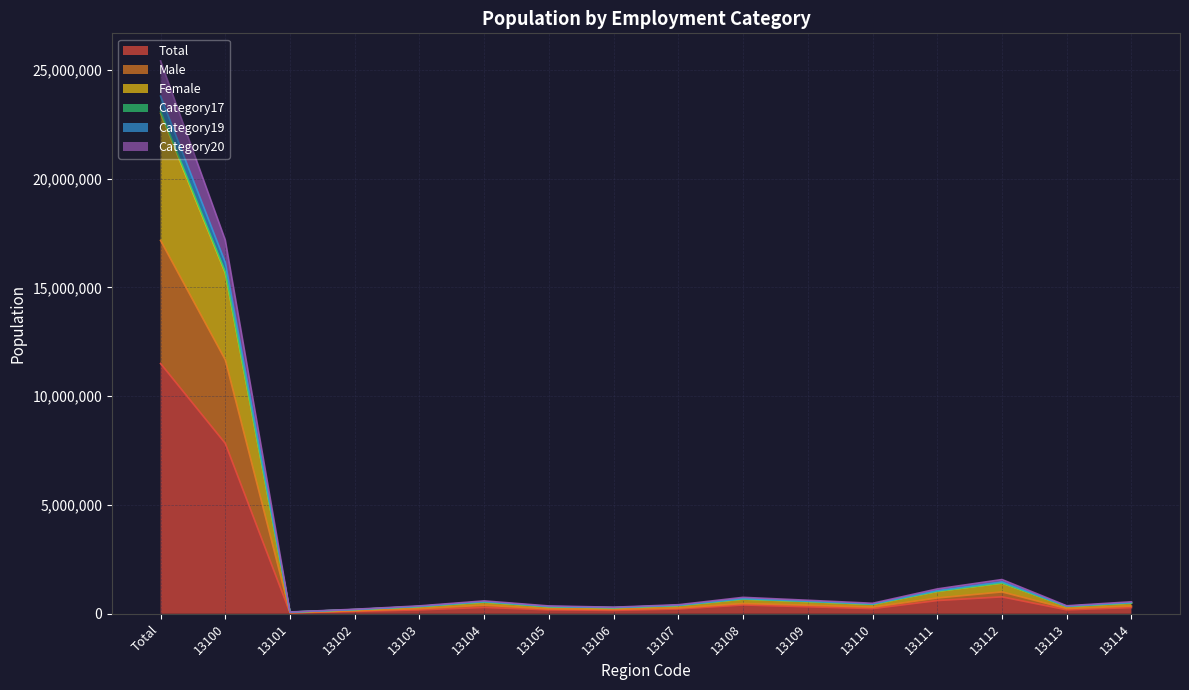

True or false: Male has a value of 479978 at 13110.

False